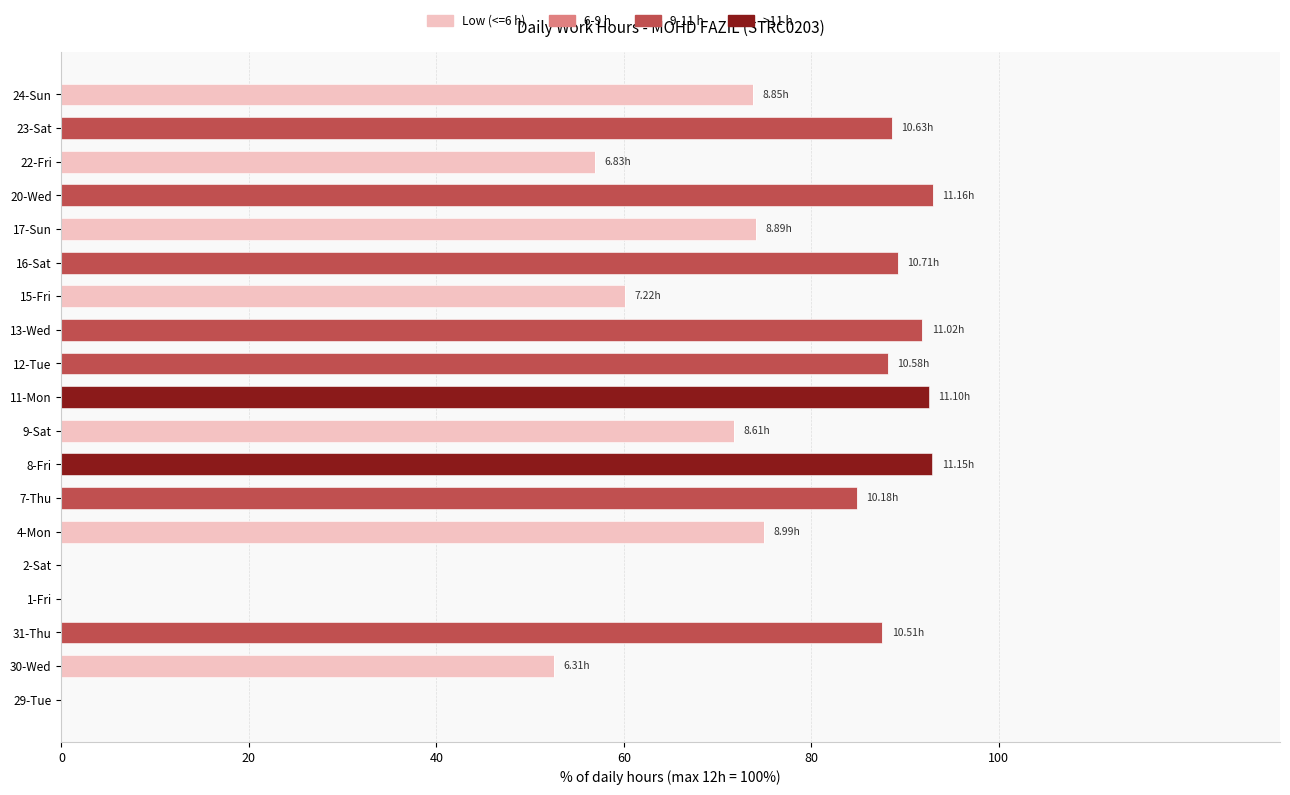

What is the sum of all Low (<=6 h) values?

464.2